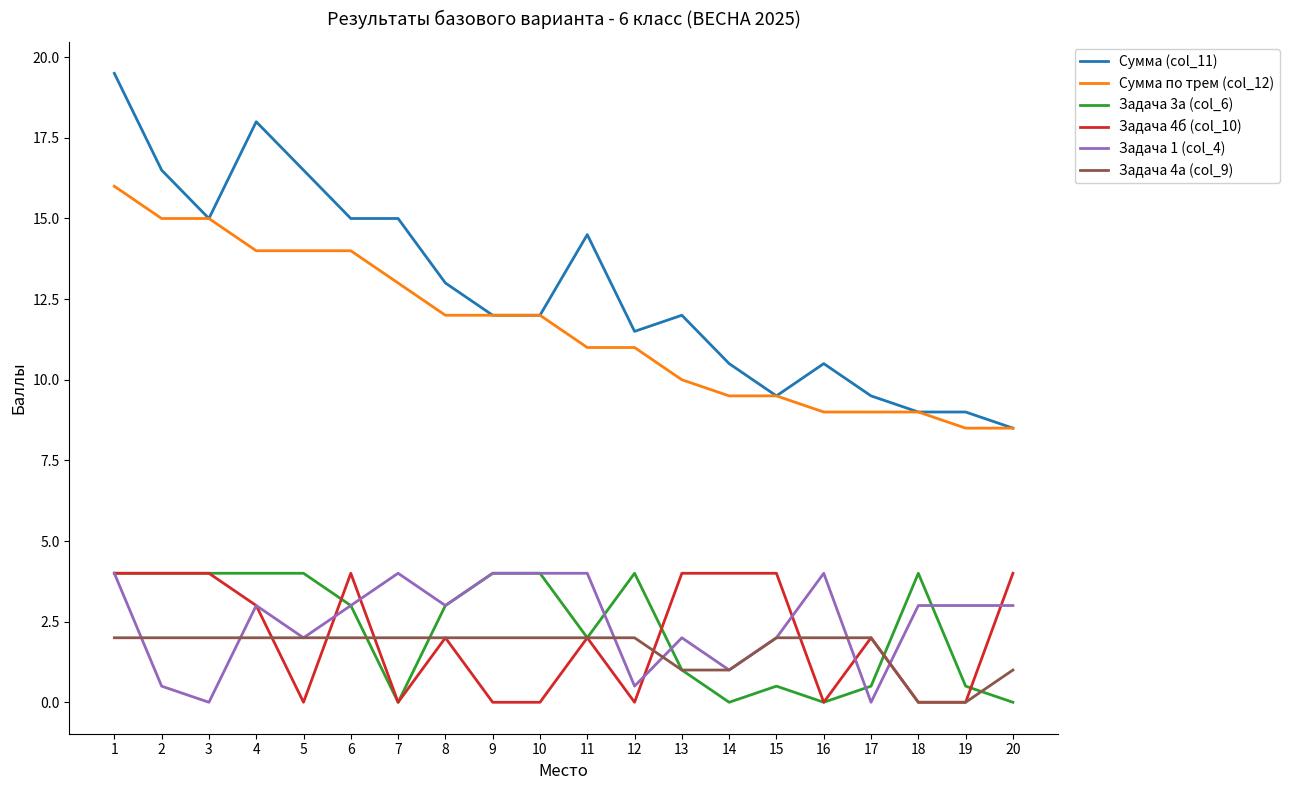

How many series are shown in this chart?

6